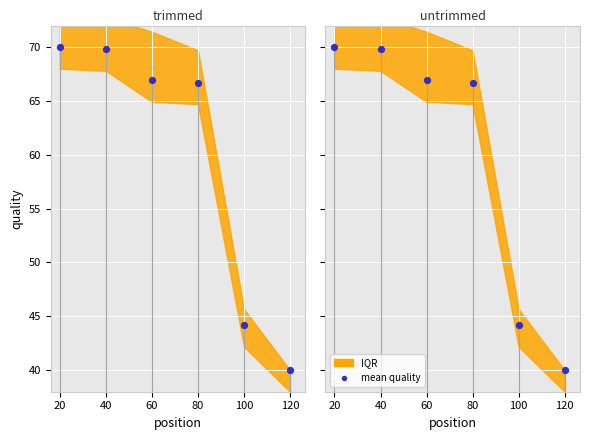

Approximately how many times larger is the value at 60 compared to 40?

1.0